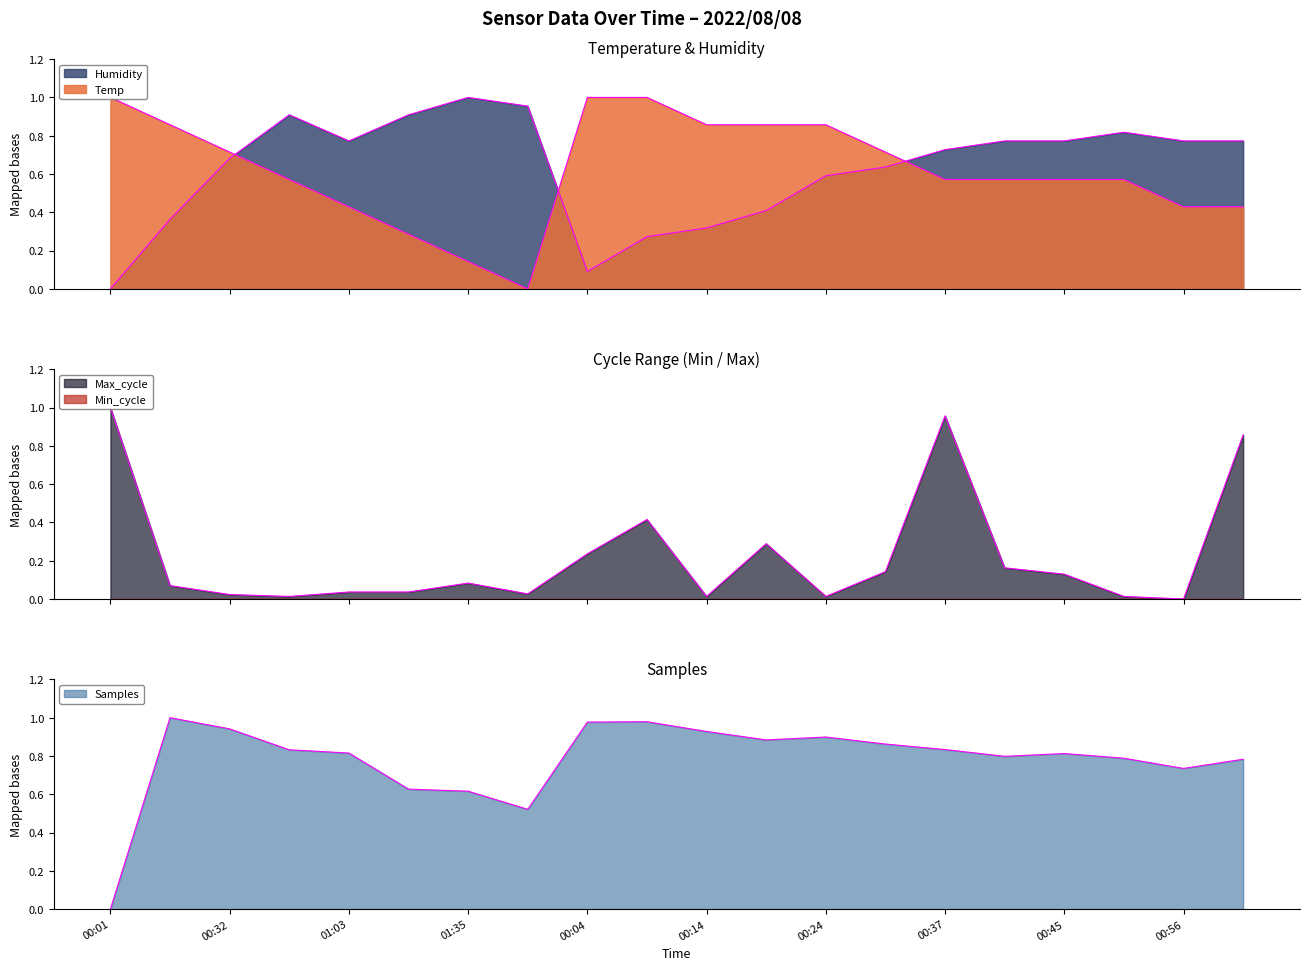

How many interior local valleys does the Humidity series have?

2